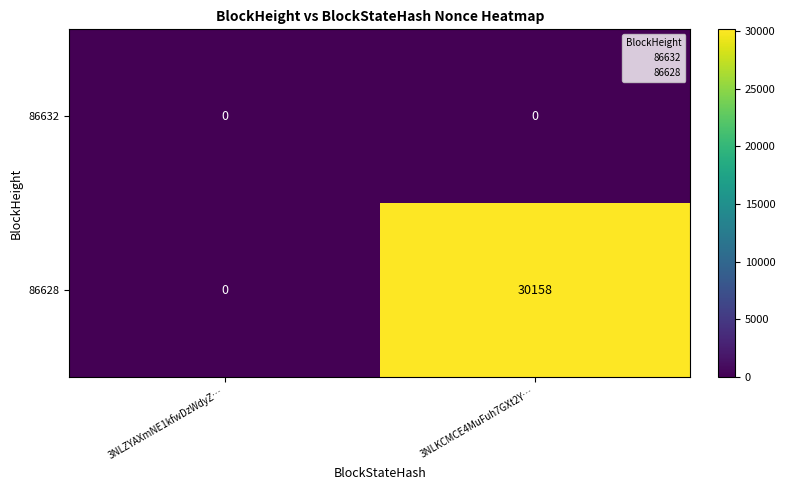

The 86632 series shows 0 at 3NLZYAXmNE1kfwDzWdyZ…. True or false?

True